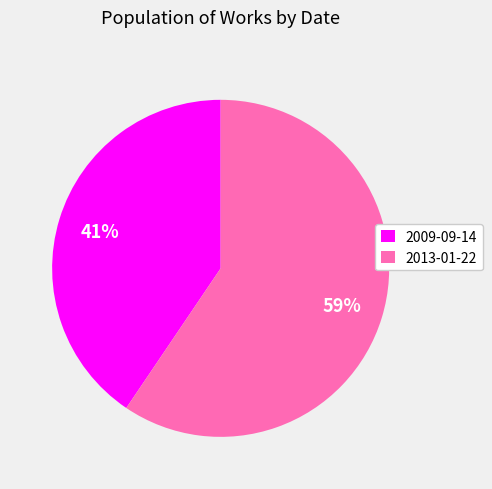

To the nearest percent, what is the average slice percentage?

50%